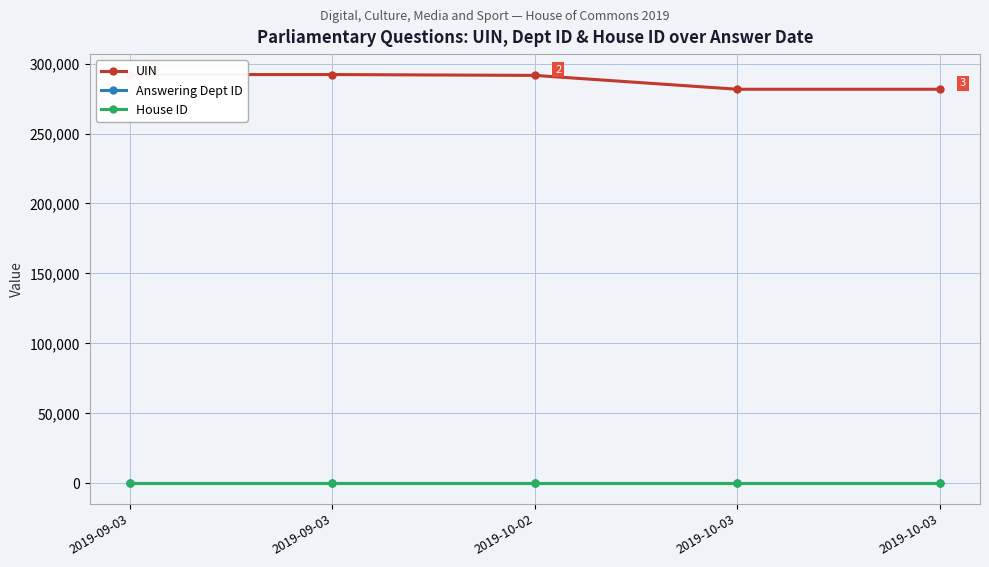

How many categories are shown in the chart?

5